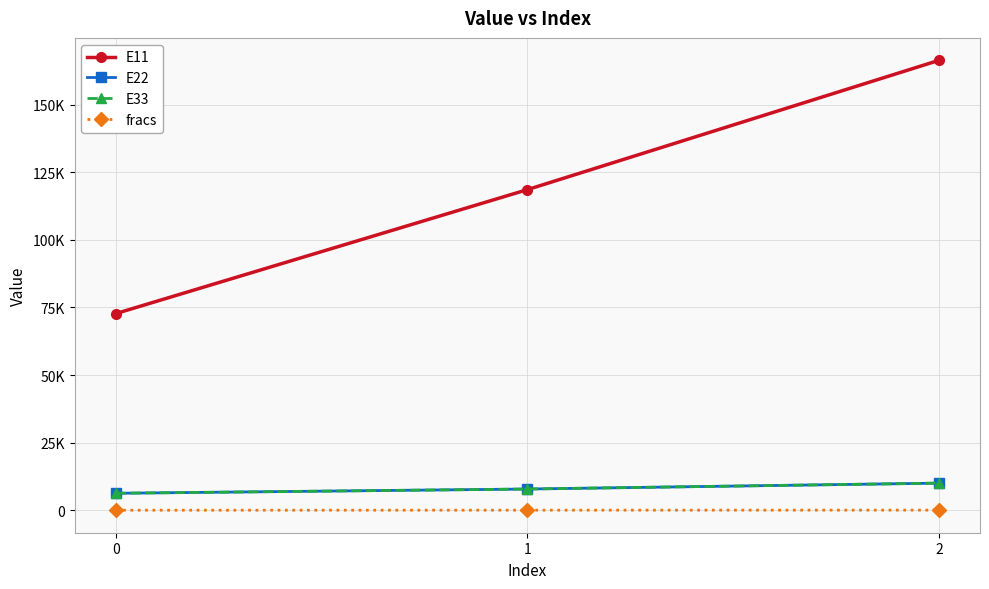

What is the sum of the E11 values at 2 and 0?

239030